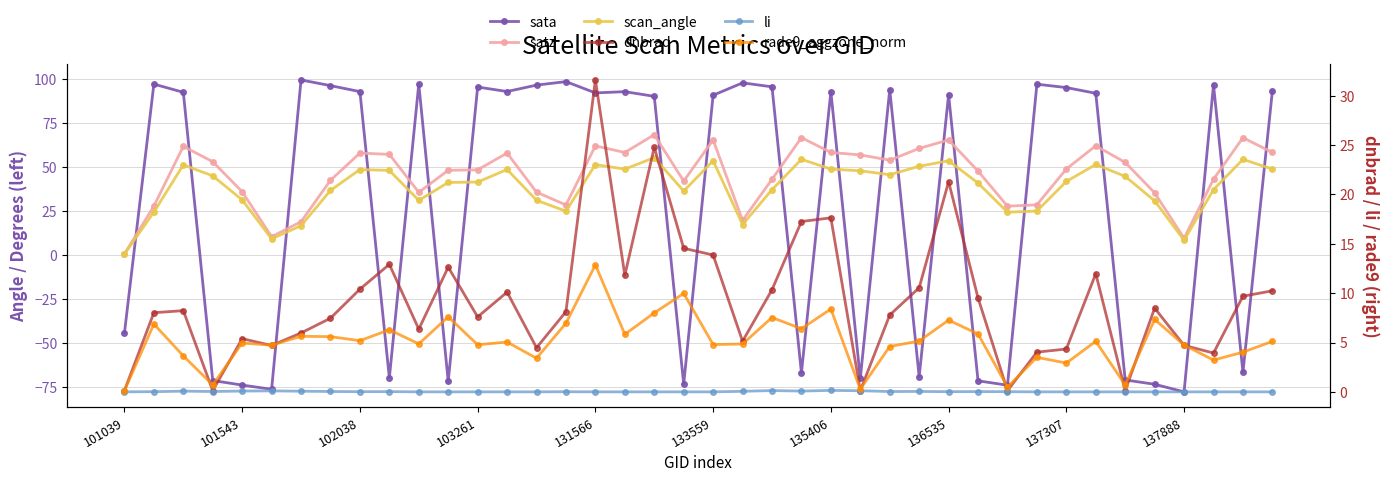

Which series has the largest total across all categories?

satz